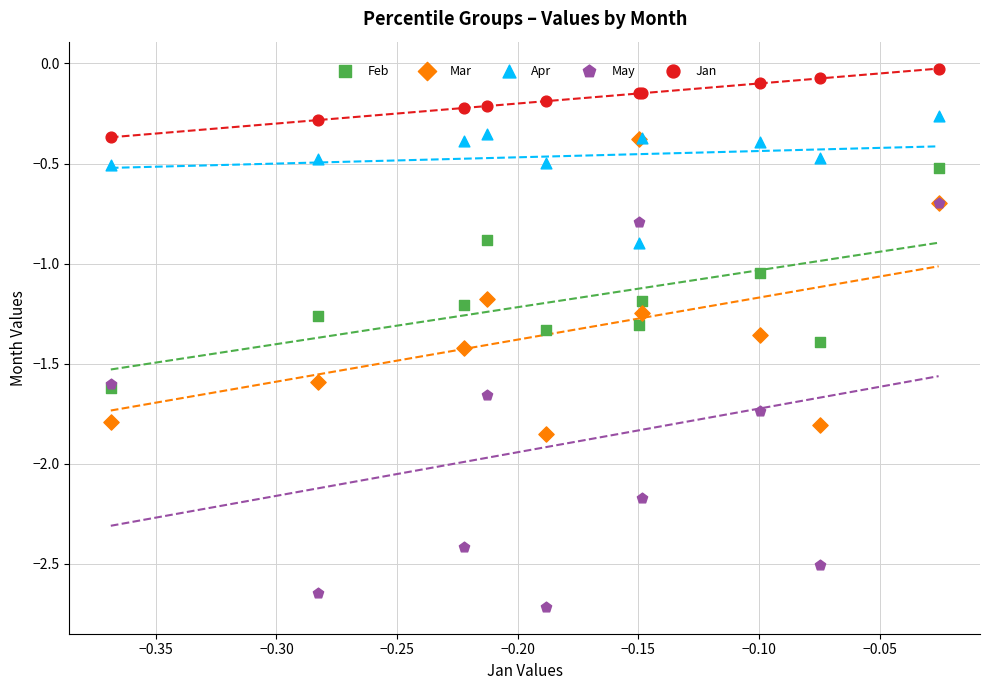

In the May series, what Y value is closest to -1?

-0.8